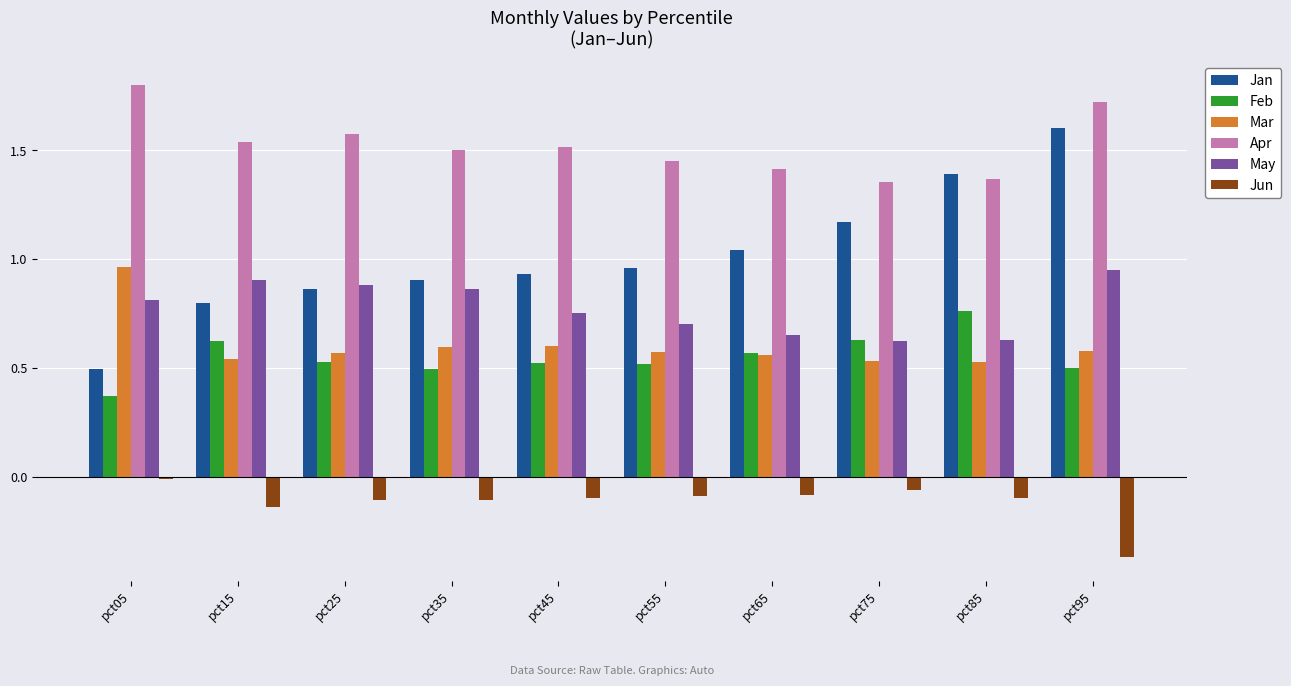

What are all the series names shown in the legend?

Jan, Feb, Mar, Apr, May, Jun